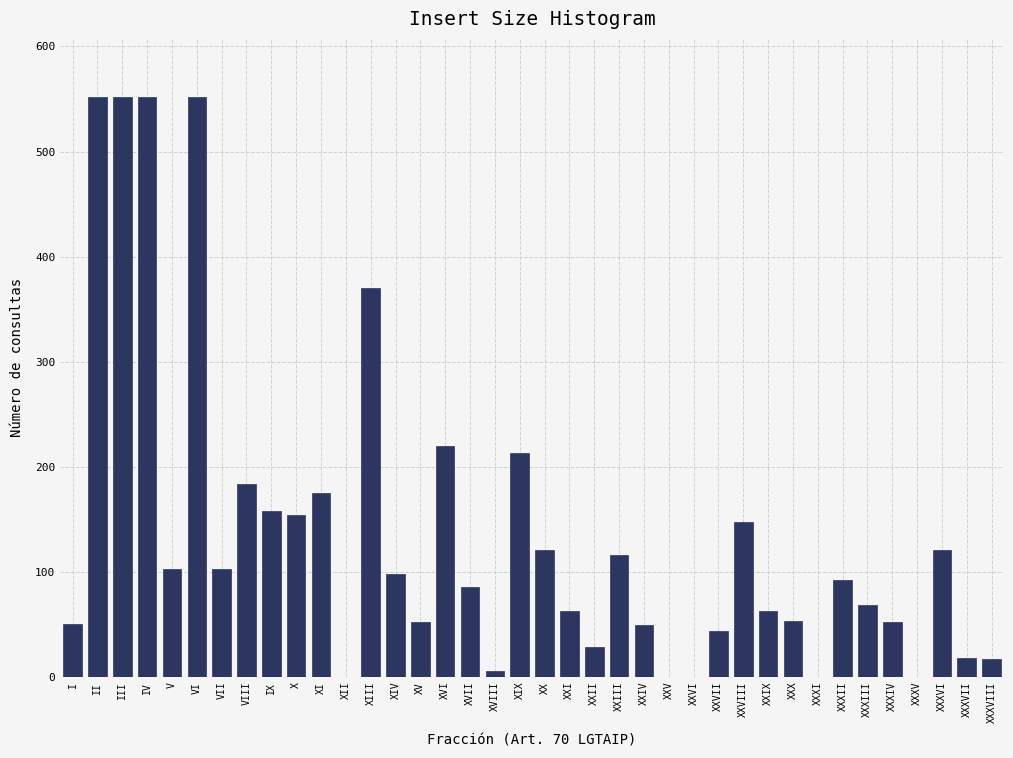

The value at XIII is 203. True or false?

False